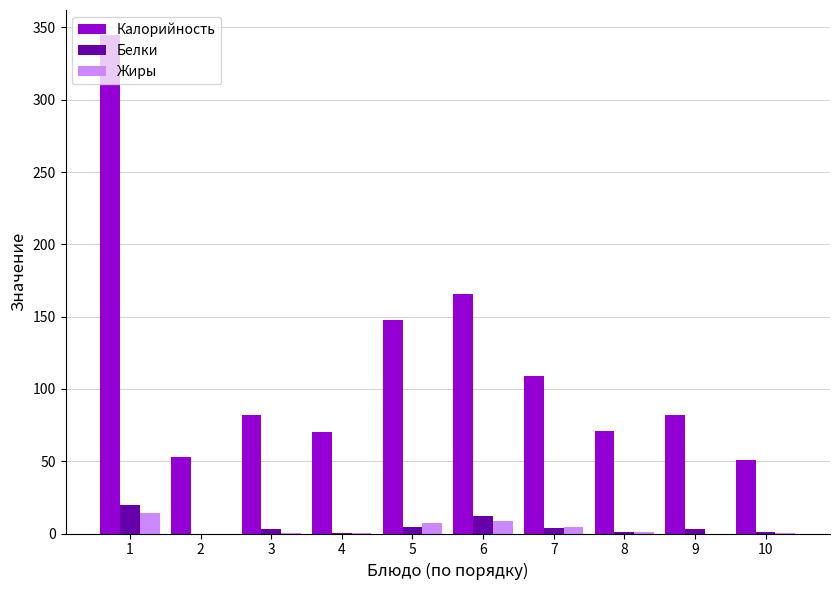

How many categories are shown in the chart?

10